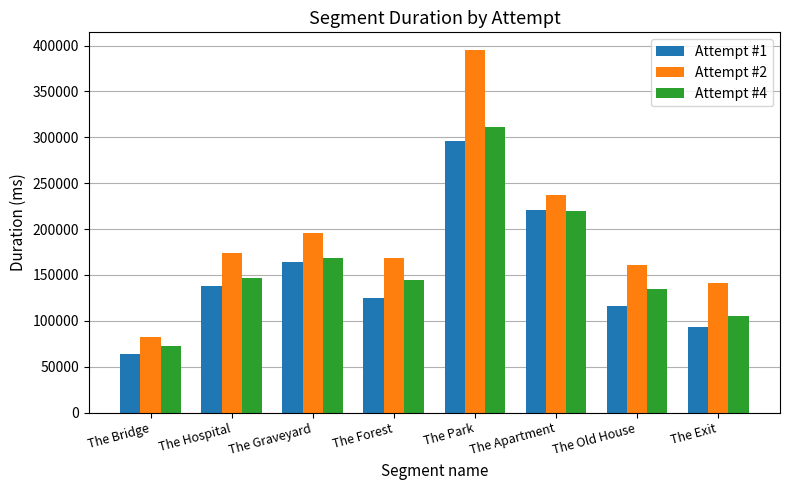

What is the label of the 2nd bar from the left?

The Hospital